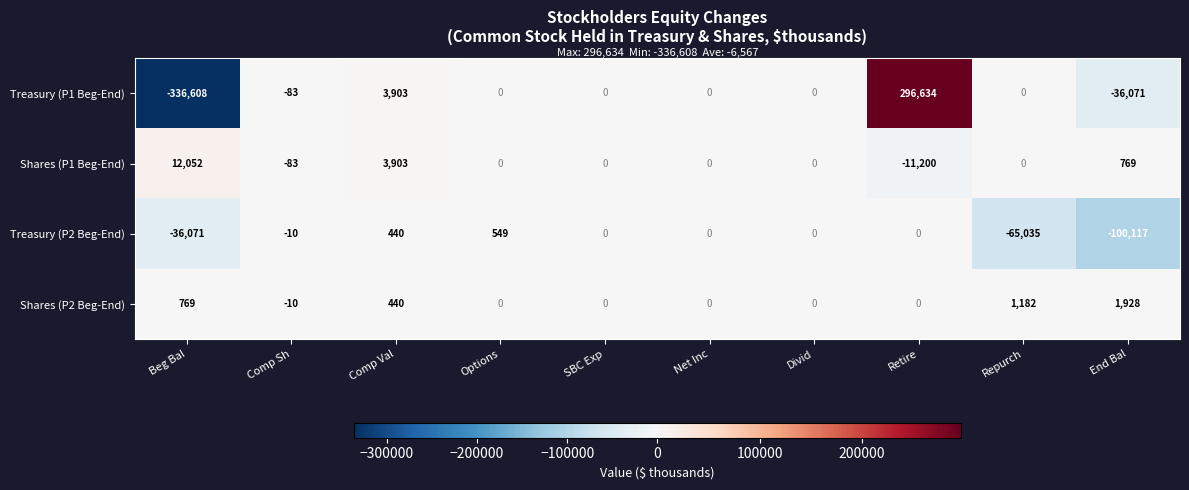

At which label does Shares (P2 Beg-End) reach its peak?

End Bal